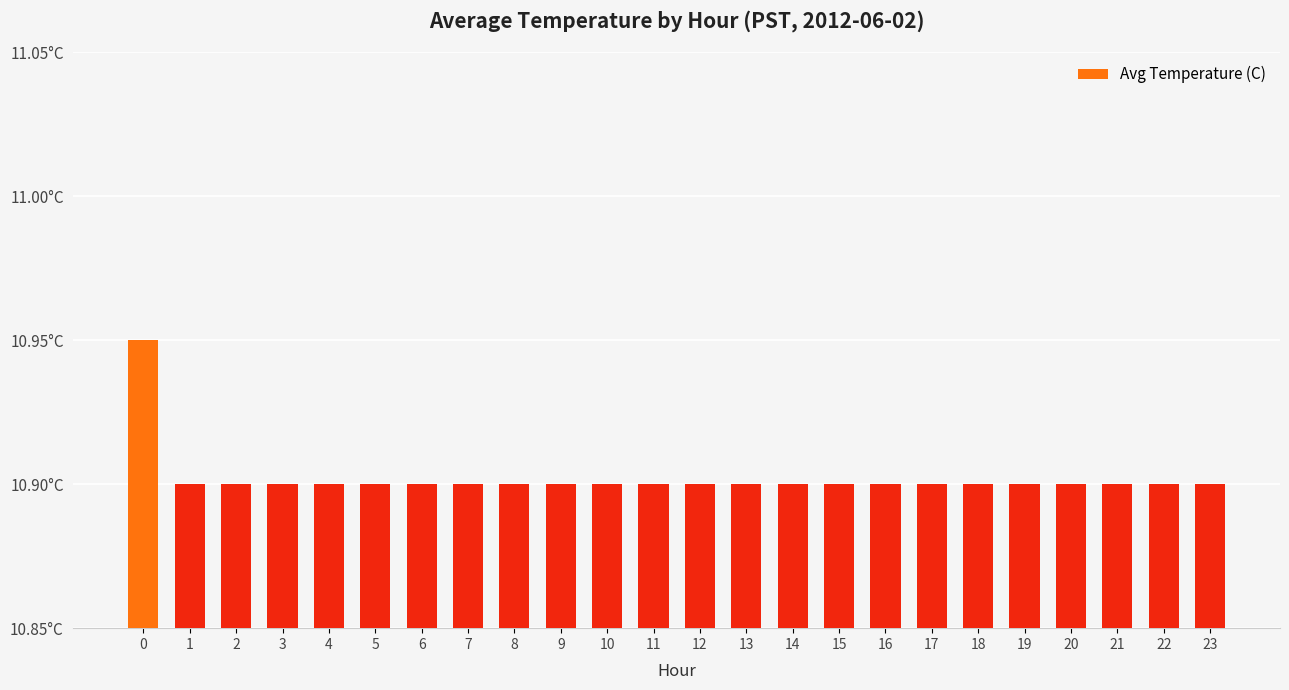

What is the ratio of the value at 6 to the value at 0?

1.0